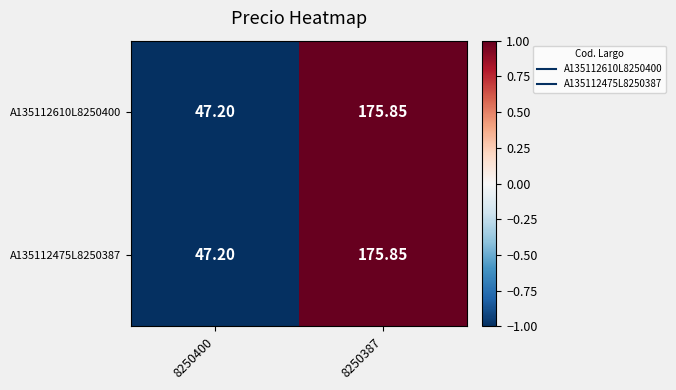

Which label corresponds to the largest value in the chart?

8250387